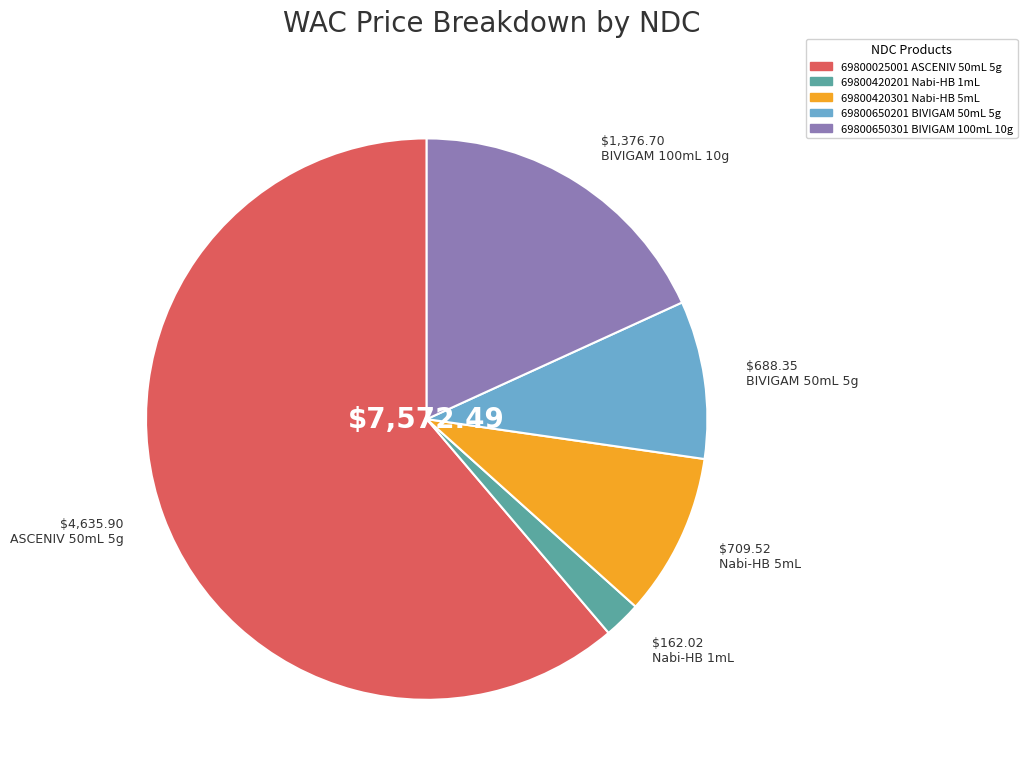

How many slices are in this pie chart?

5